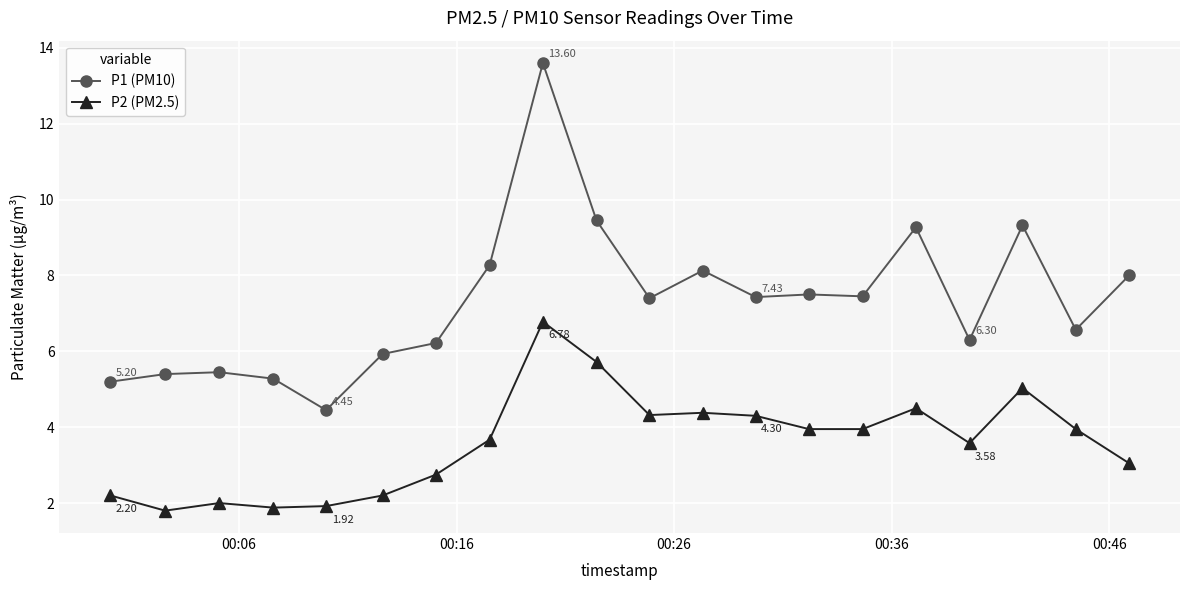

True or false: P1 (PM10) has more than 2 interior local peaks.

True